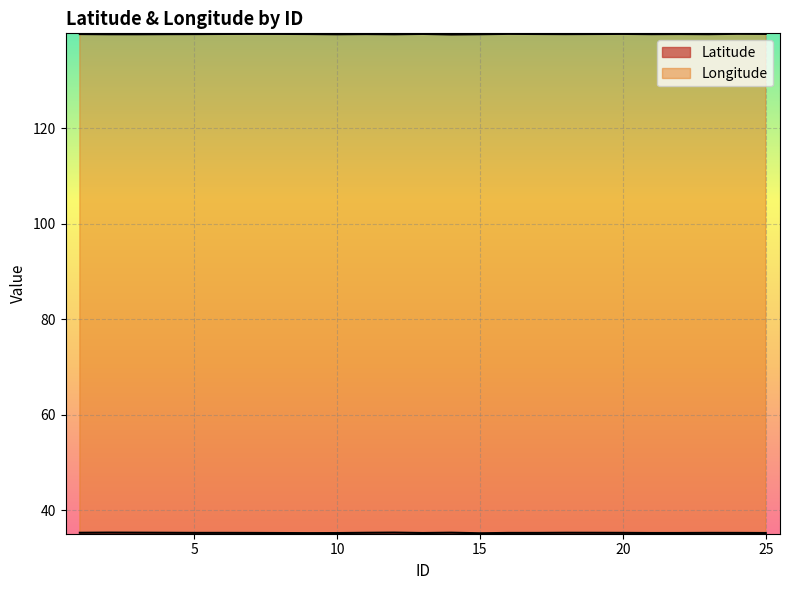

What is the smallest value displayed?

35.2